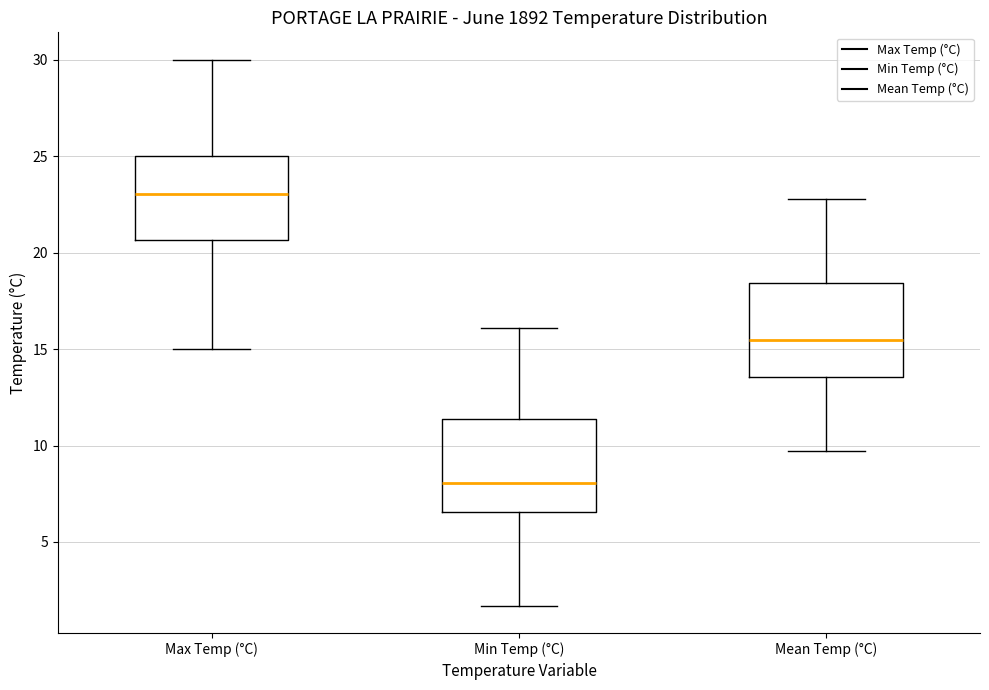

Which box's median line is the lowest?

Min Temp (°C)